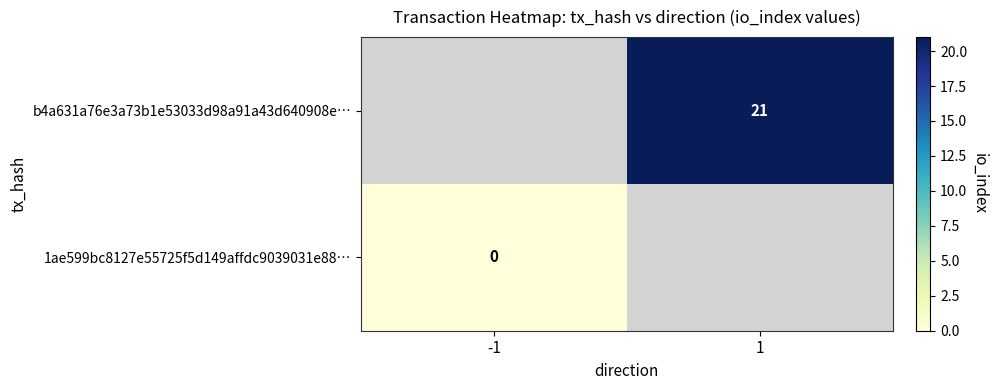

The b4a631a76e3a73b1e53033d98a91a43d640908e… series shows 21 at 1. True or false?

True